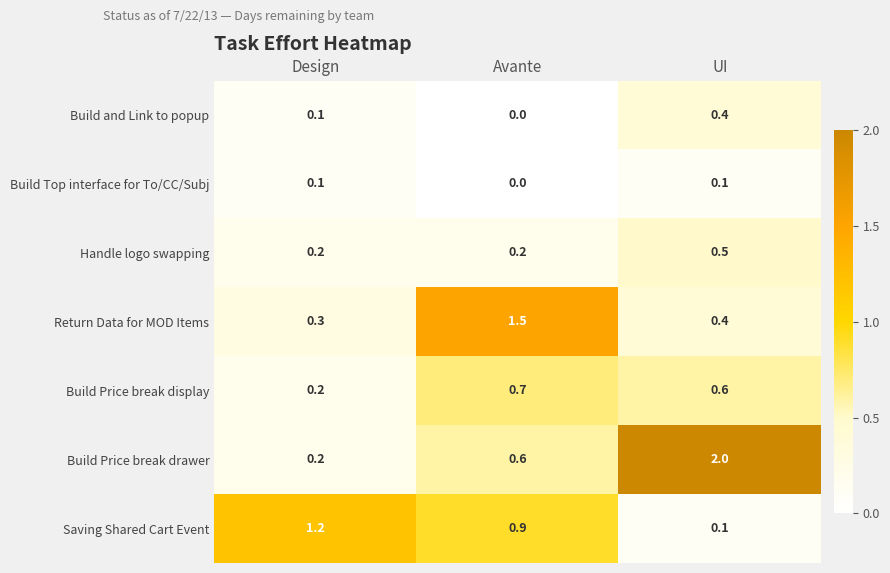

At how many categories does at least one series exceed 1?

3